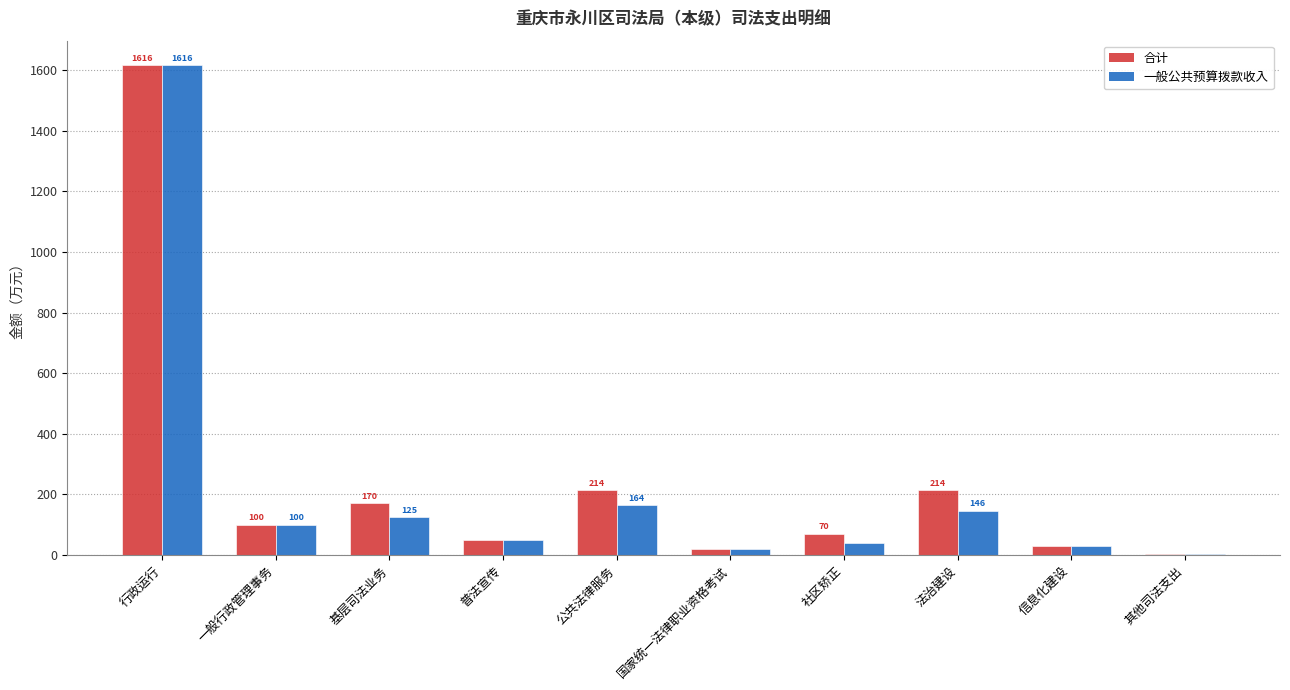

At which label does 一般公共预算拨款收入 first exceed 99?

行政运行